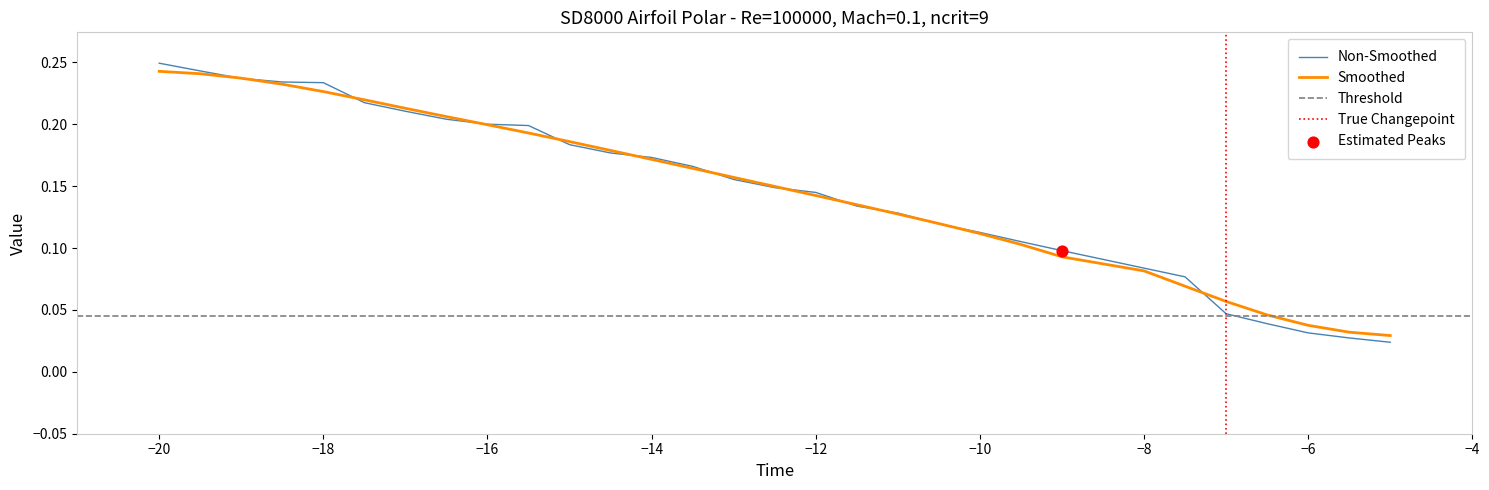

Is it true that Non-Smoothed equals 0.1 at −6?

False